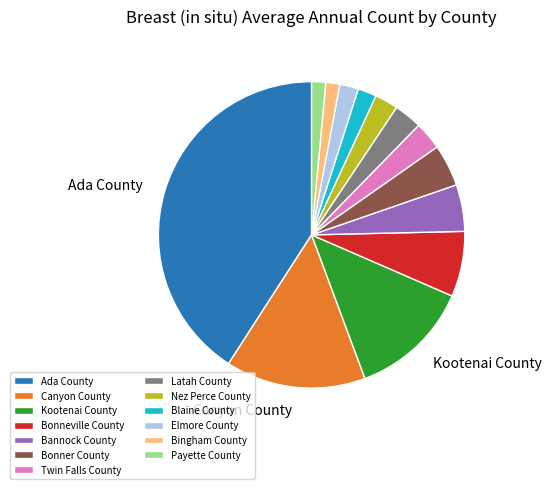

Between Payette County and Bannock County, which is larger?

Bannock County